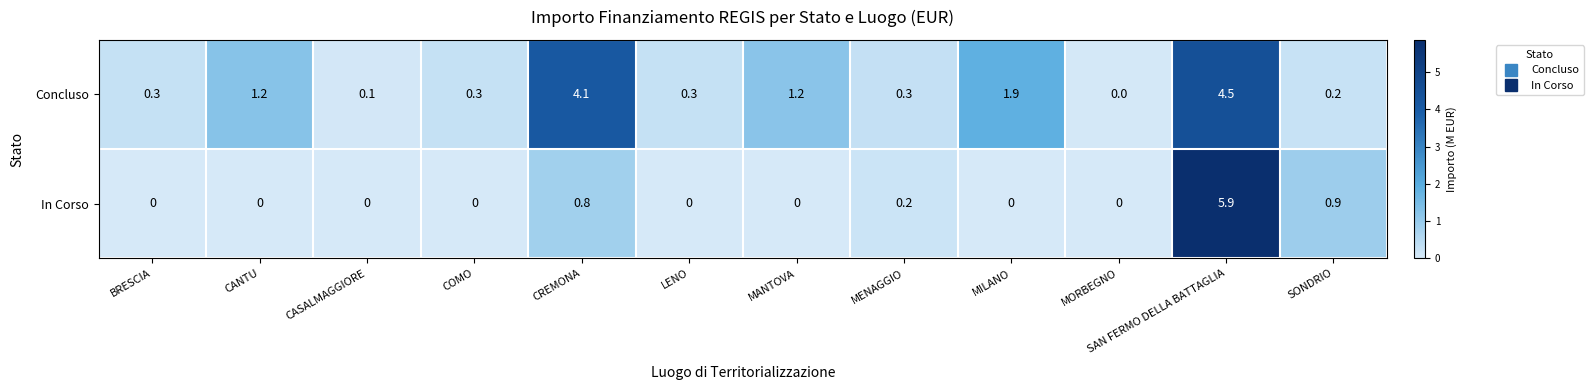

The value of In Corso at MORBEGNO is 2.6. True or false?

False